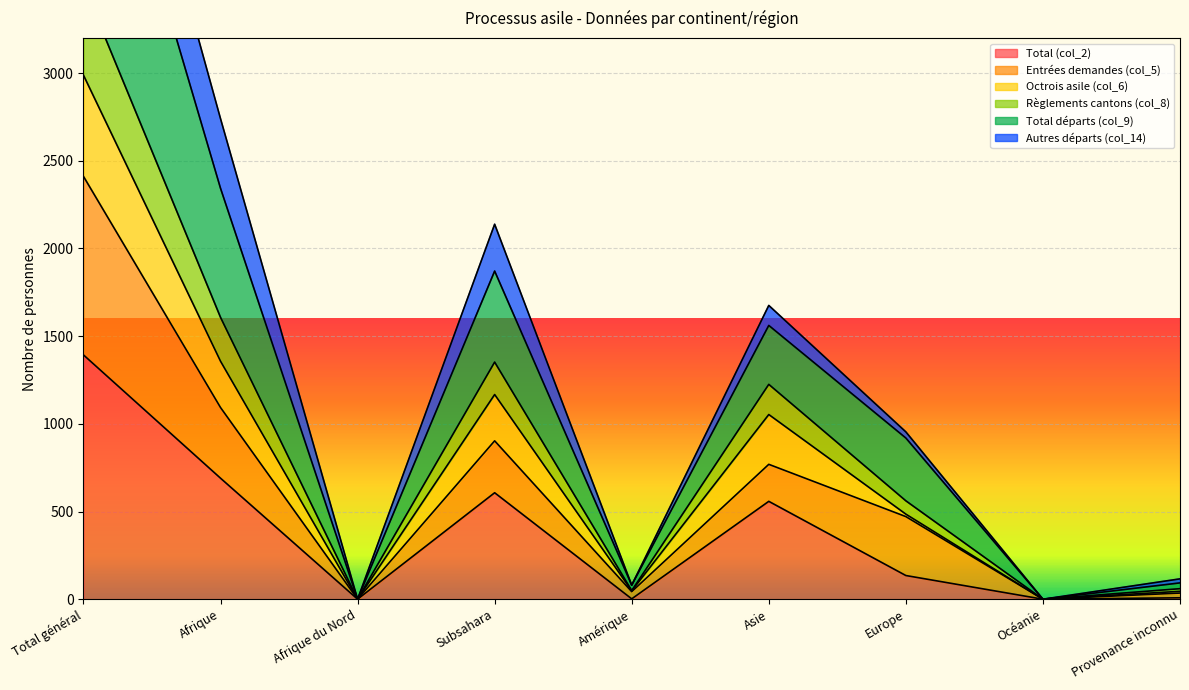

How many values in the Total départs (col_9) series are below 954?

4